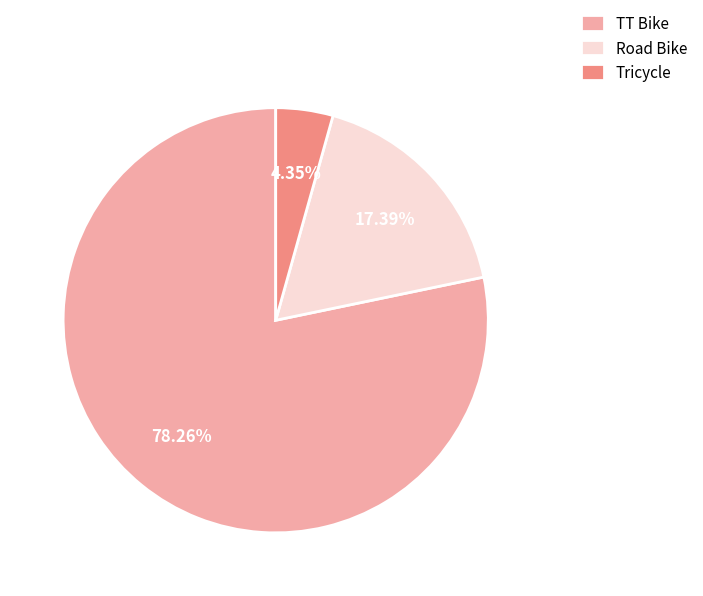

To the nearest percent, what is the difference between the largest and smallest slice percentages?

74%